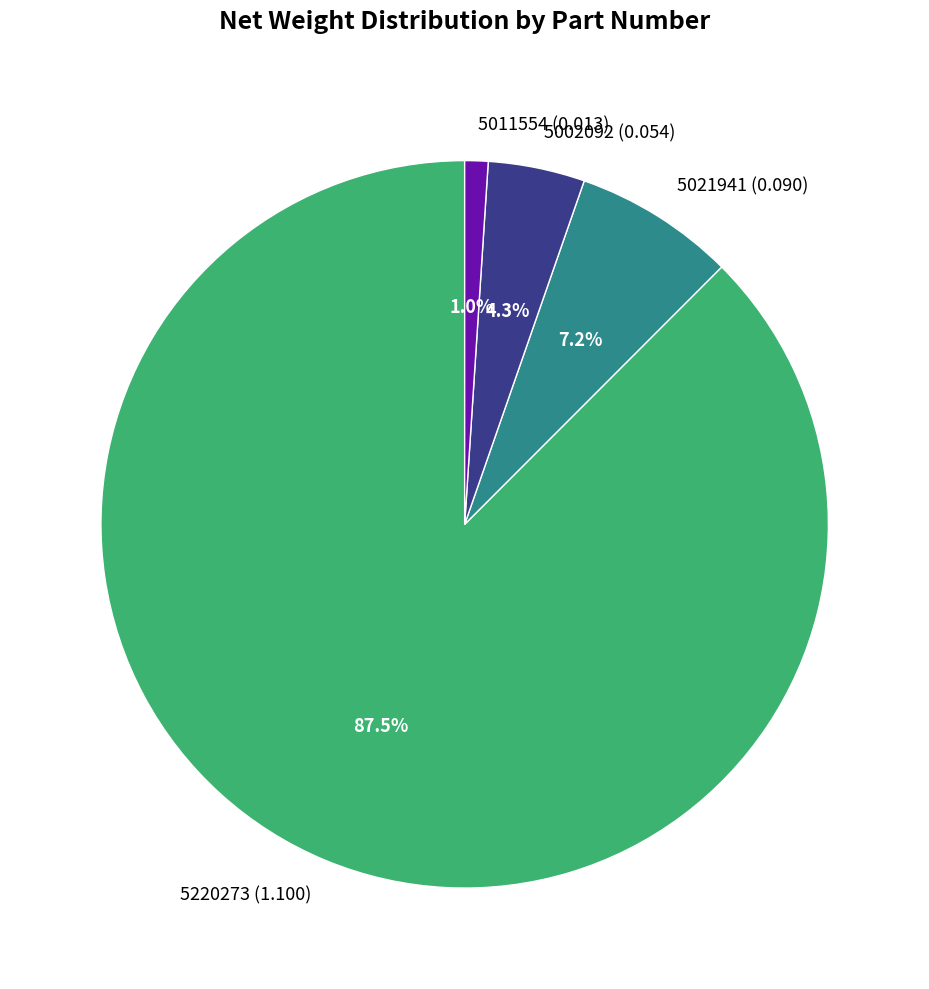

Which has a higher value, 5220273 or 5021941?

5220273